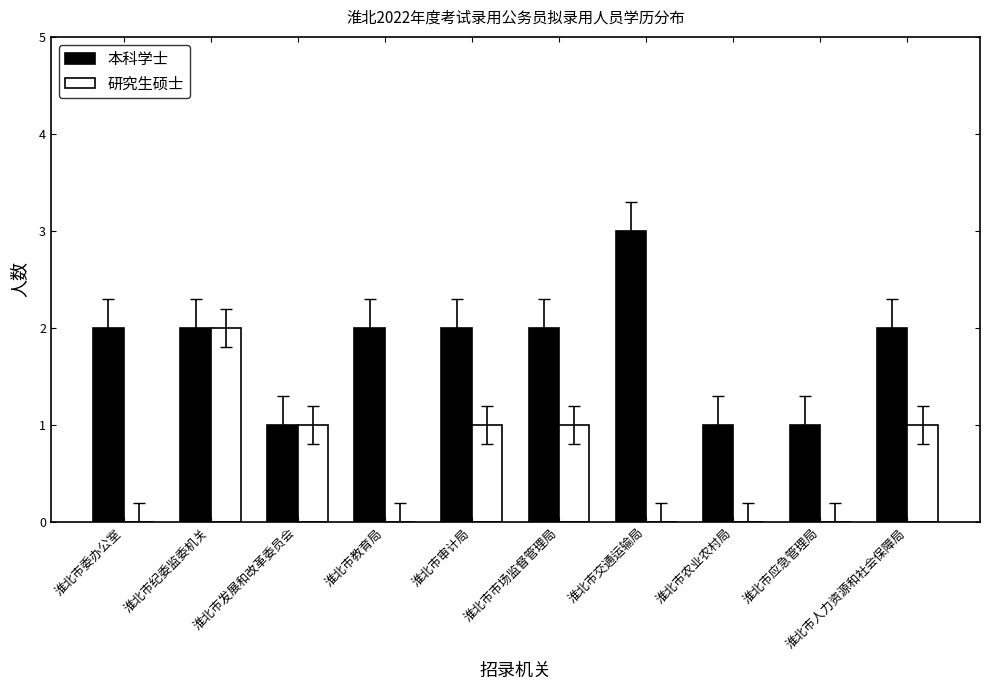

What is the sum of all 研究生硕士 values?

6